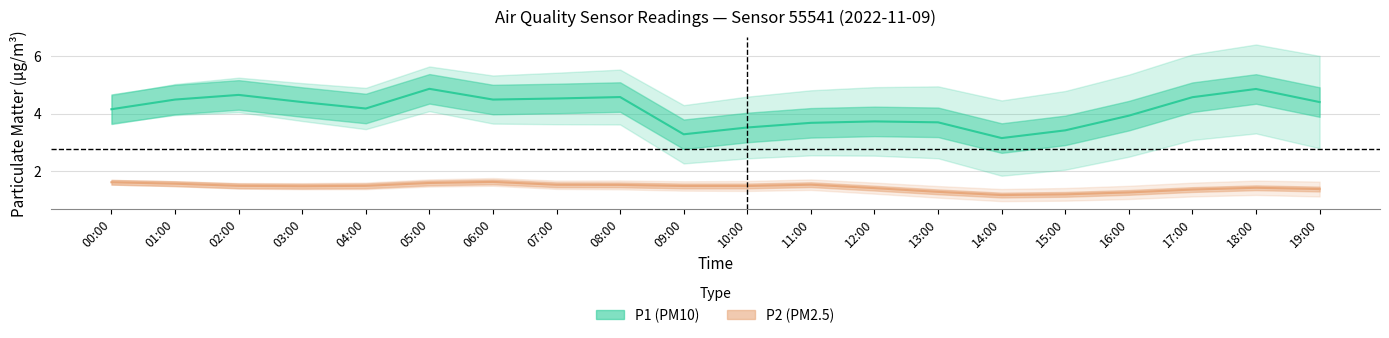

Is this an area chart (filled region under the line)?

No